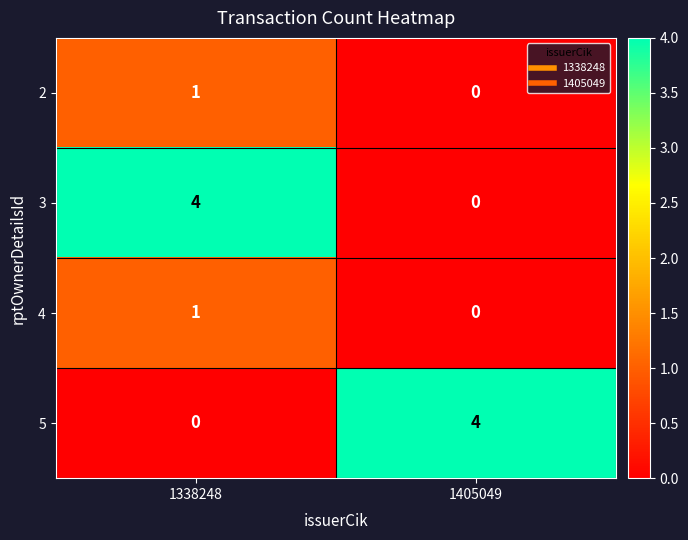

Which category has the lowest value in the 5 series?

1338248